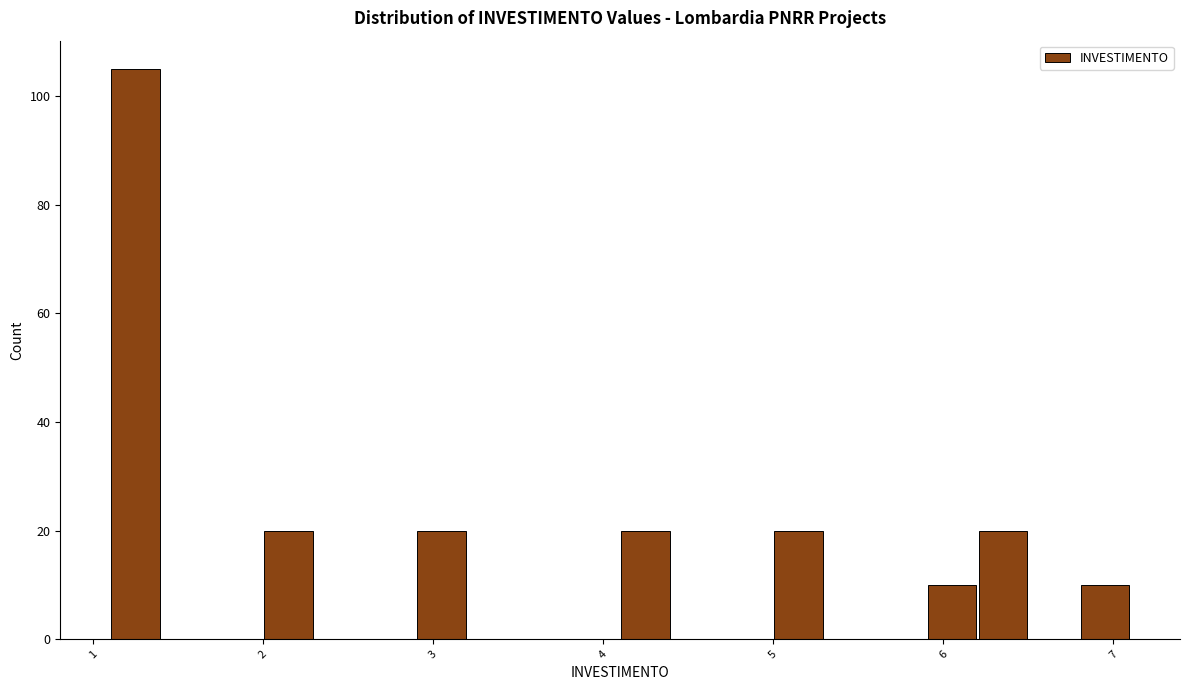

Around what value on the x-axis is the tallest bar? Give the approximate position of its centre, as read against the axis.

1.3